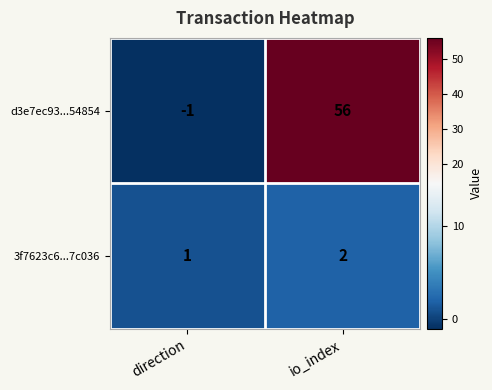

Which series has the largest total across all categories?

d3e7ec93...54854